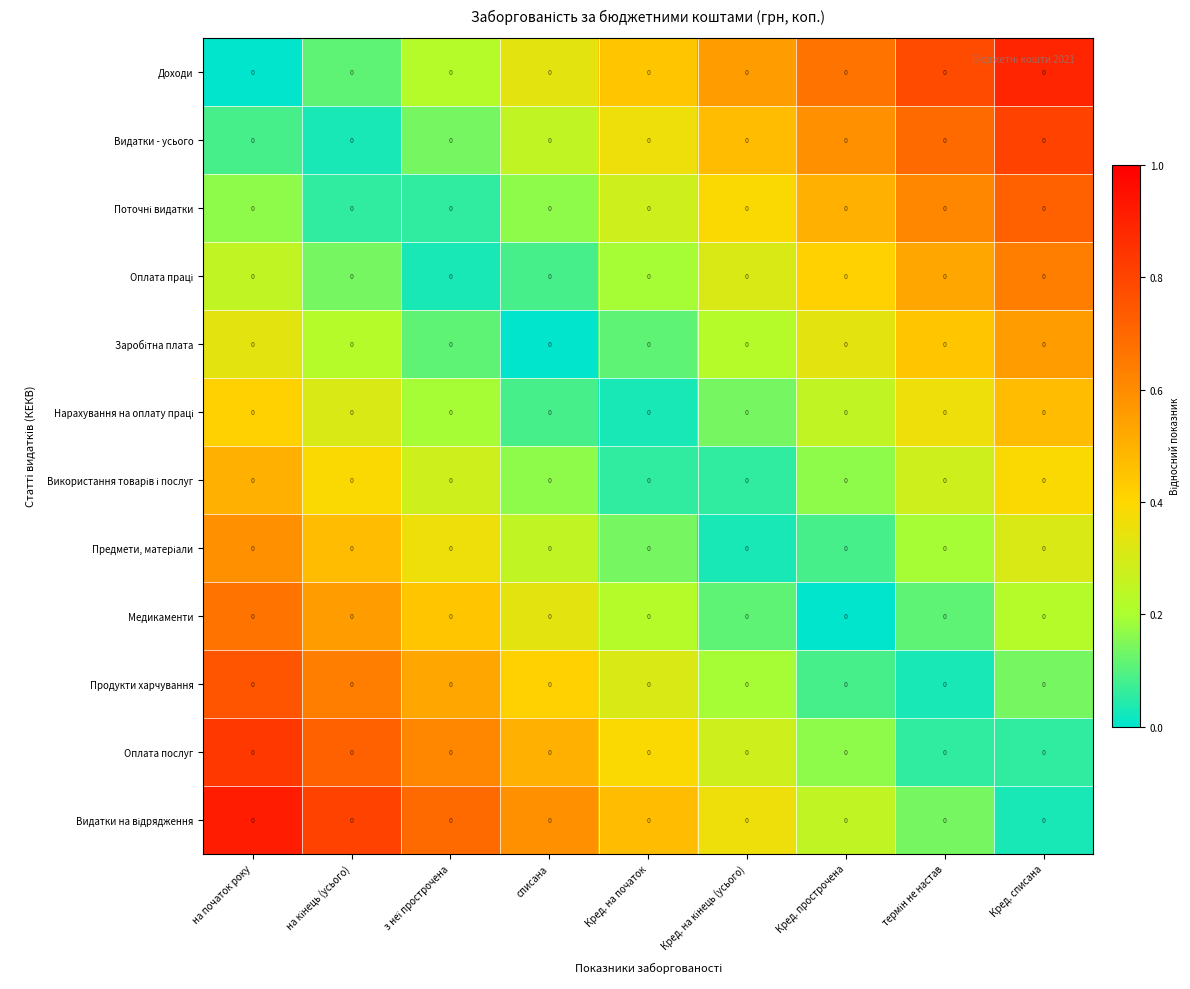

The Предмети, матеріали series shows 0.4 at списана. True or false?

False